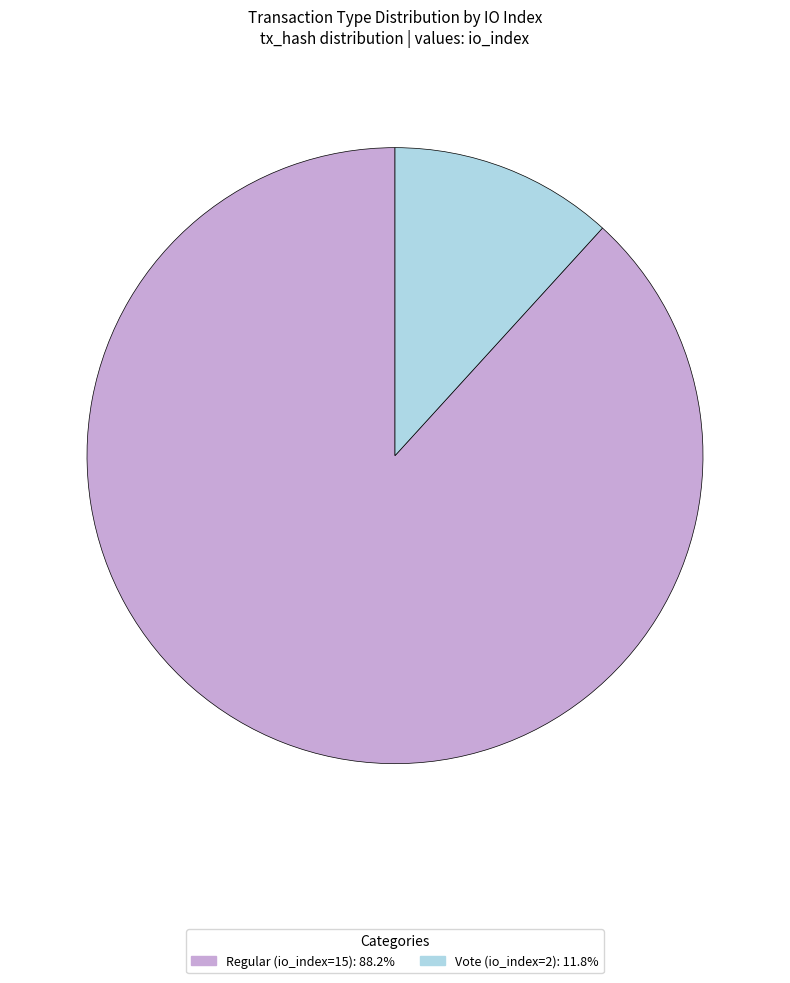

Is Regular (io_index=15) the majority of the pie?

Yes